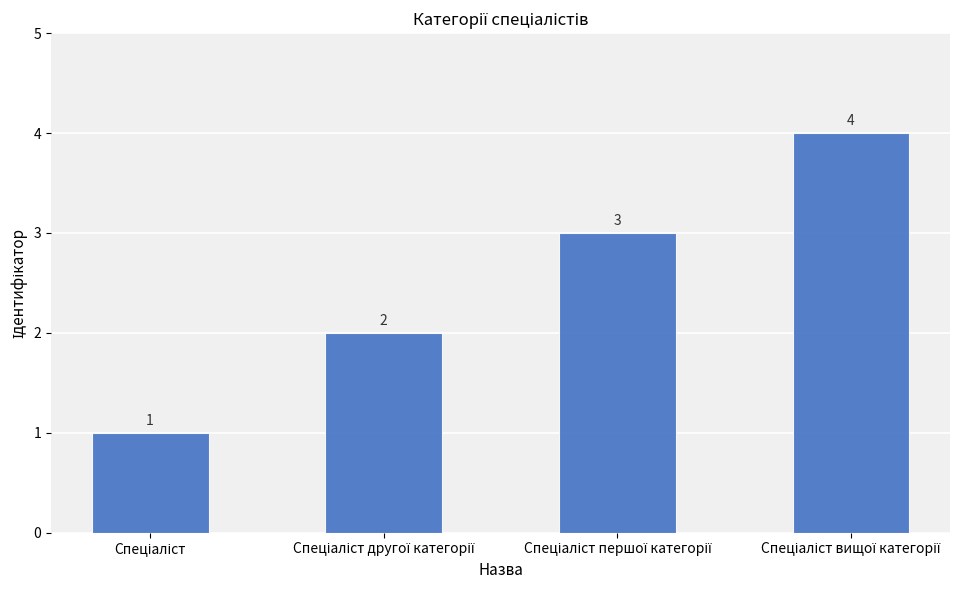

How many values are between 2 and 4?

3